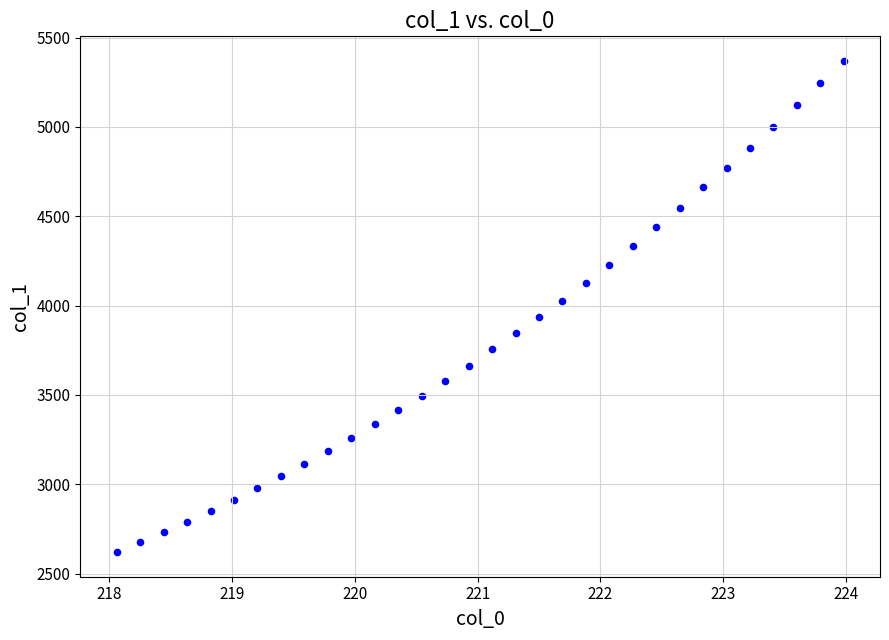

What is the range of Y values (max minus min)?

2750.4